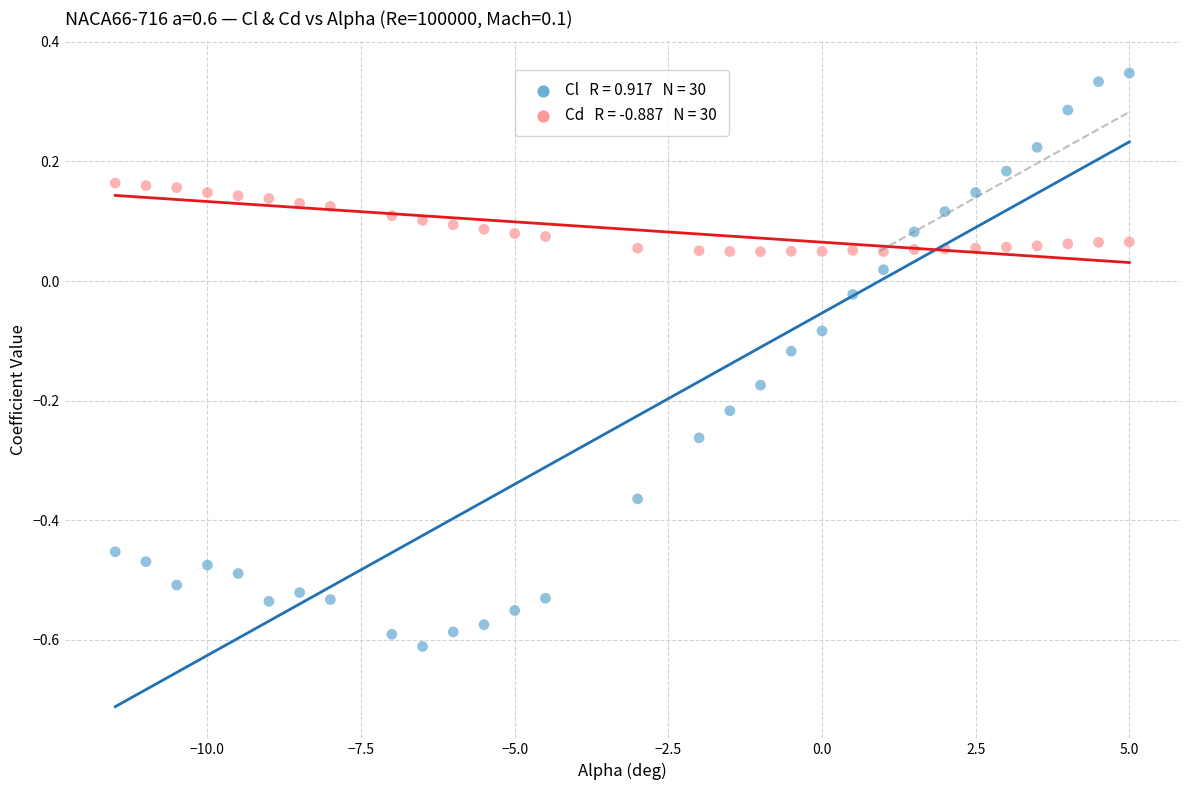

Across all data points, what is the range of Y values (max minus min)?

1.0